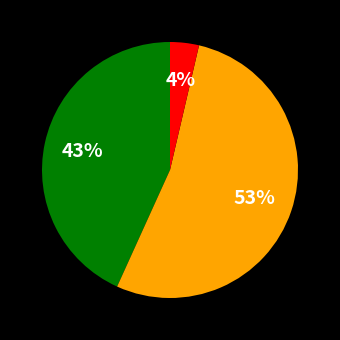

Is there any slice that represents more than half of the pie?

Yes